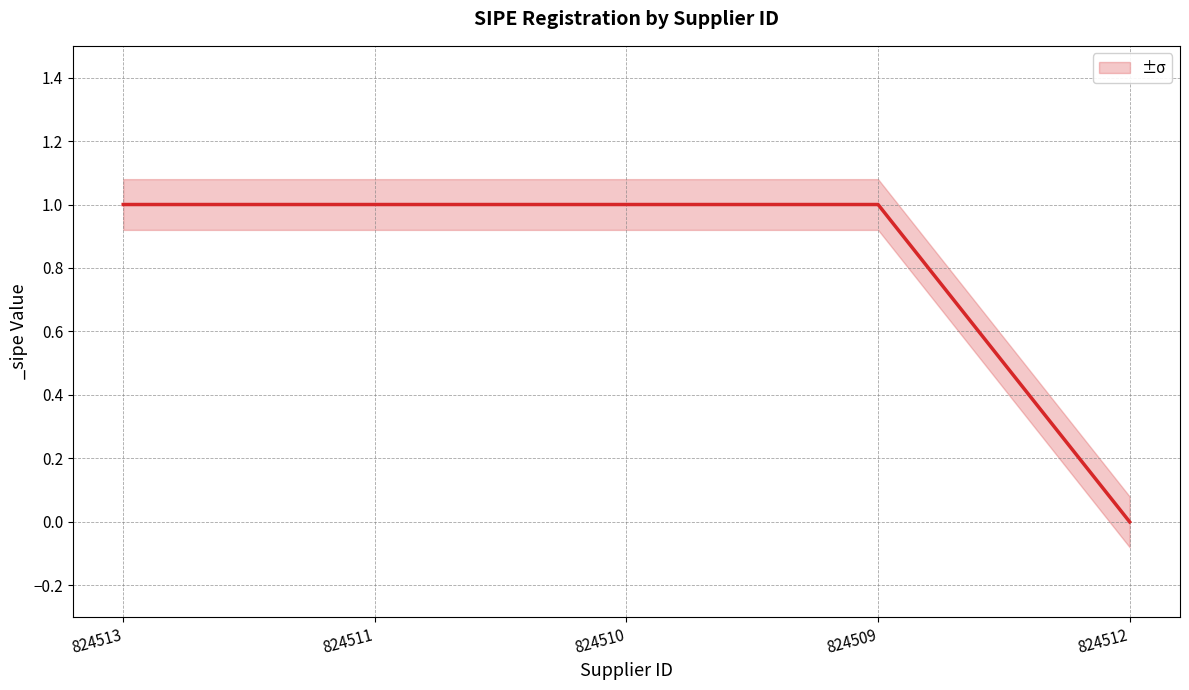

Reading right to left, list all the values displayed in this chart.

824512=0	824509=1	824510=1	824511=1	824513=1